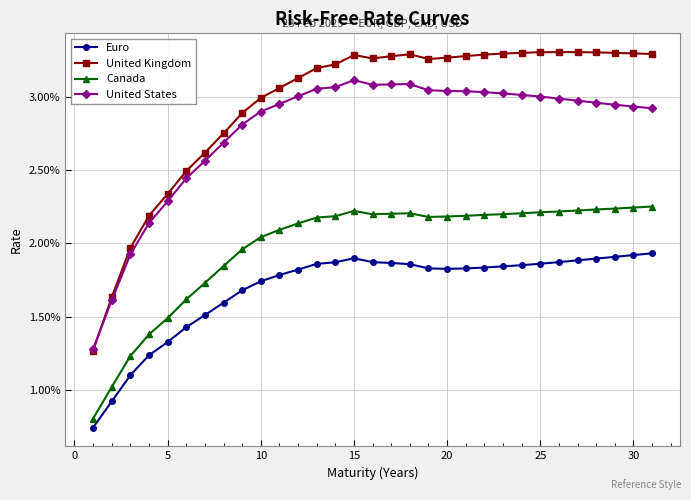

True or false: United States has more than 2 points higher than both neighbors.

False